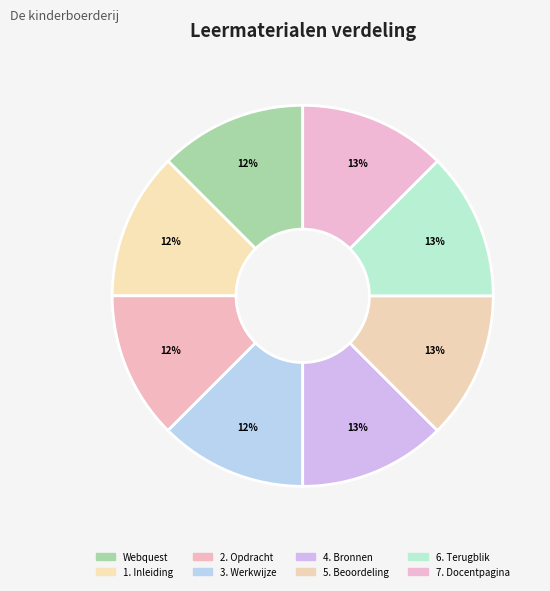

What is the total percentage of 7. Docentpagina and Webquest?

25.0%